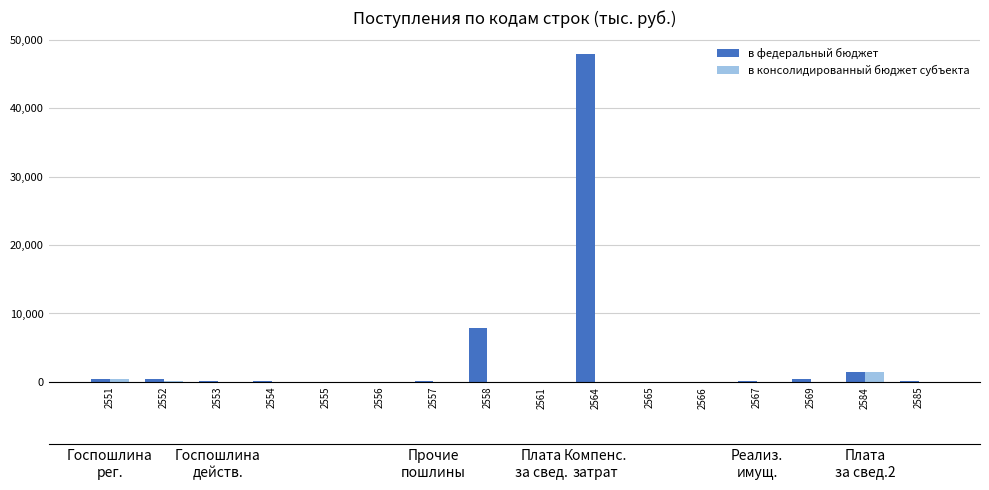

Rank the series by their average value, from highest to lowest.

в федеральный бюджет, в консолидированный бюджет субъекта